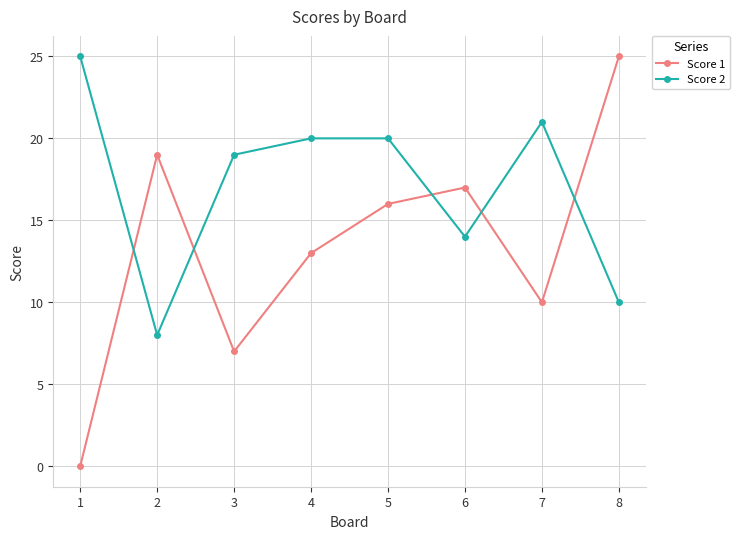

How many data points in Score 2 are less than 20?

4